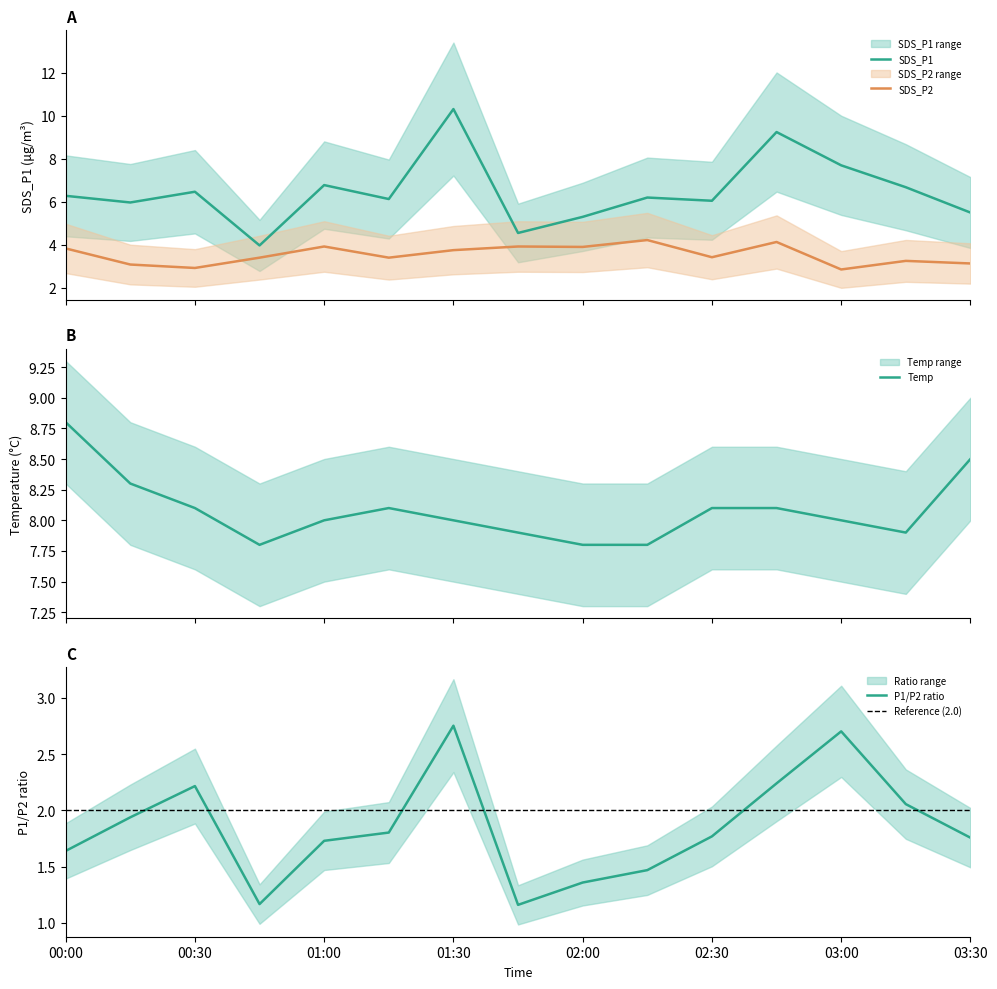

True or false: SDS_P2 and SDS_P1 intersect in this chart.

False